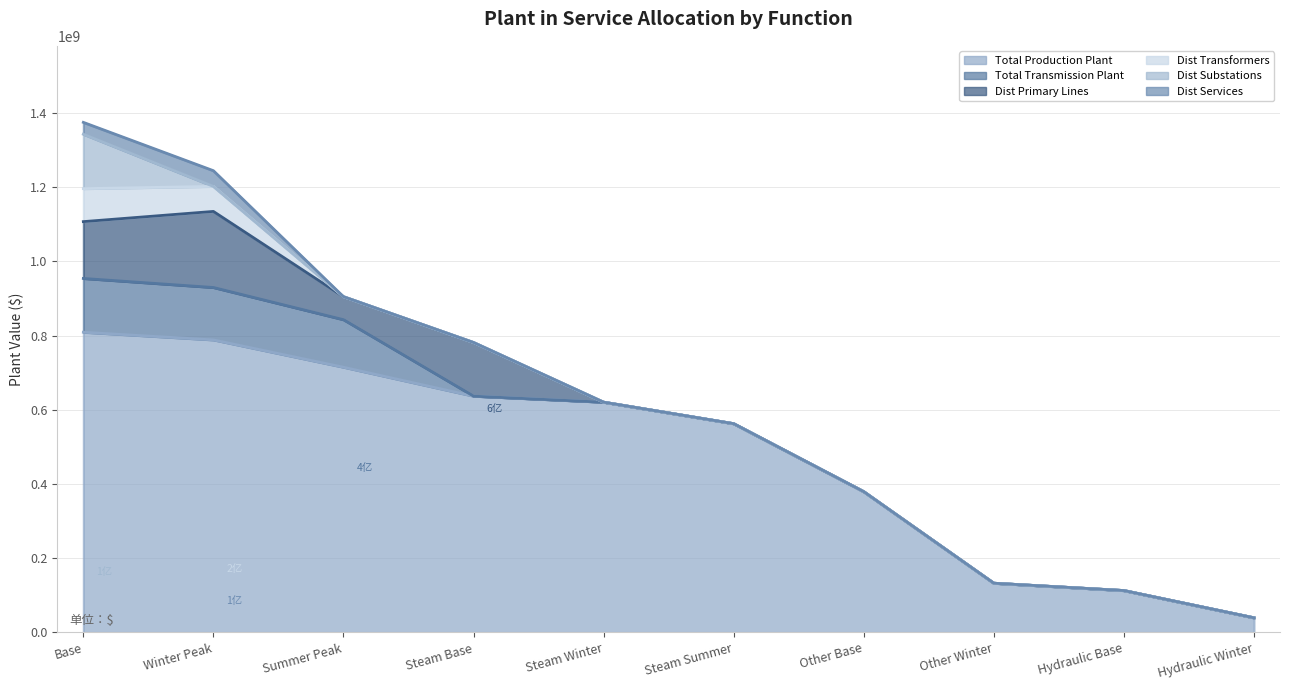

Is it true that Dist Primary Lines equals 144539451.3 at Steam Base?

True